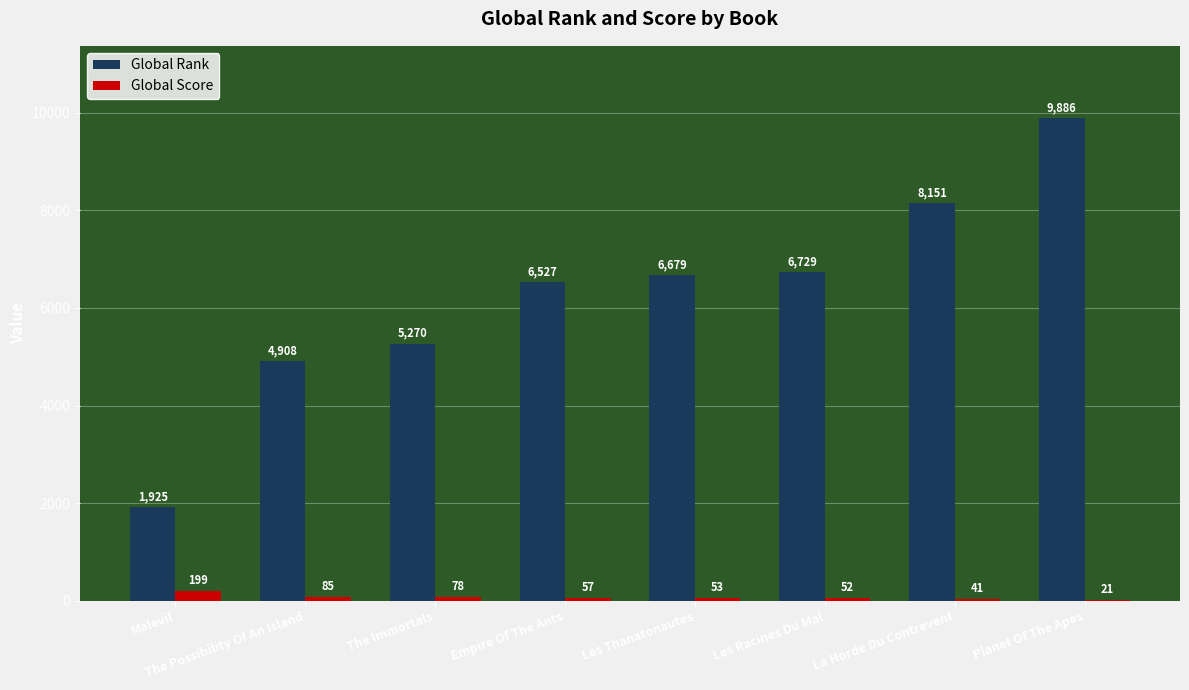

The Global Score series shows 85 at The Possibility Of An Island. True or false?

True